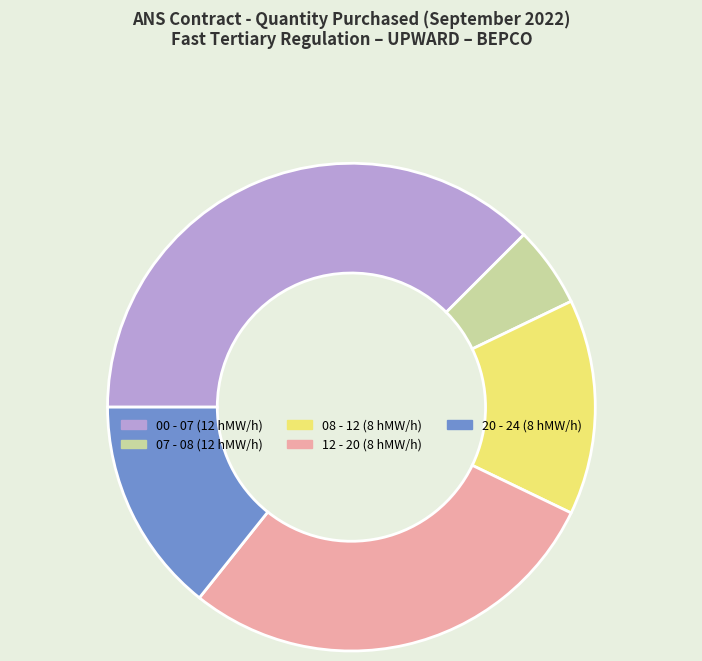

Count the number of slices in the pie.

5